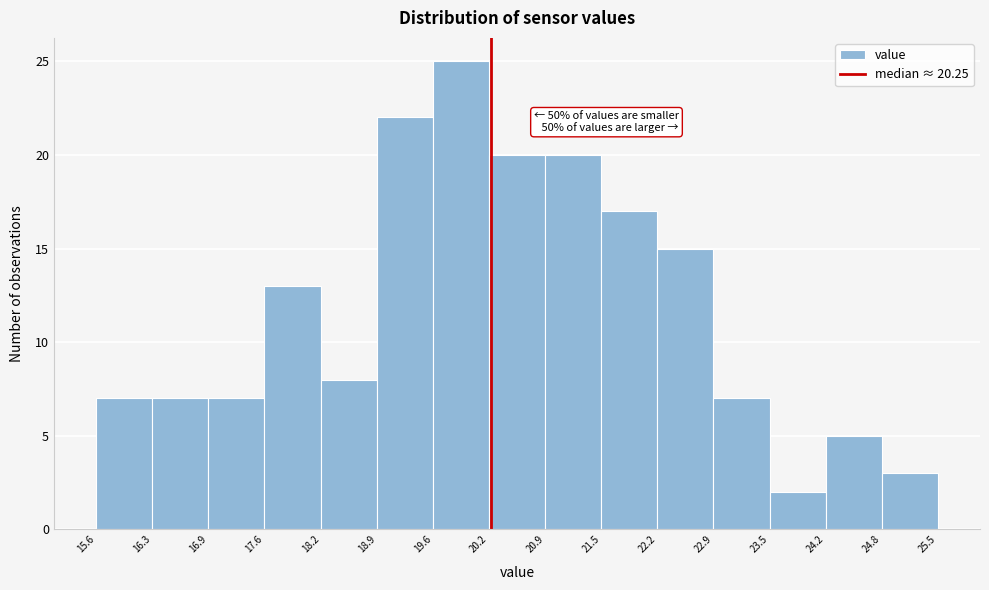

Which range on the x-axis has the tallest bar?

19.6 to 20.2